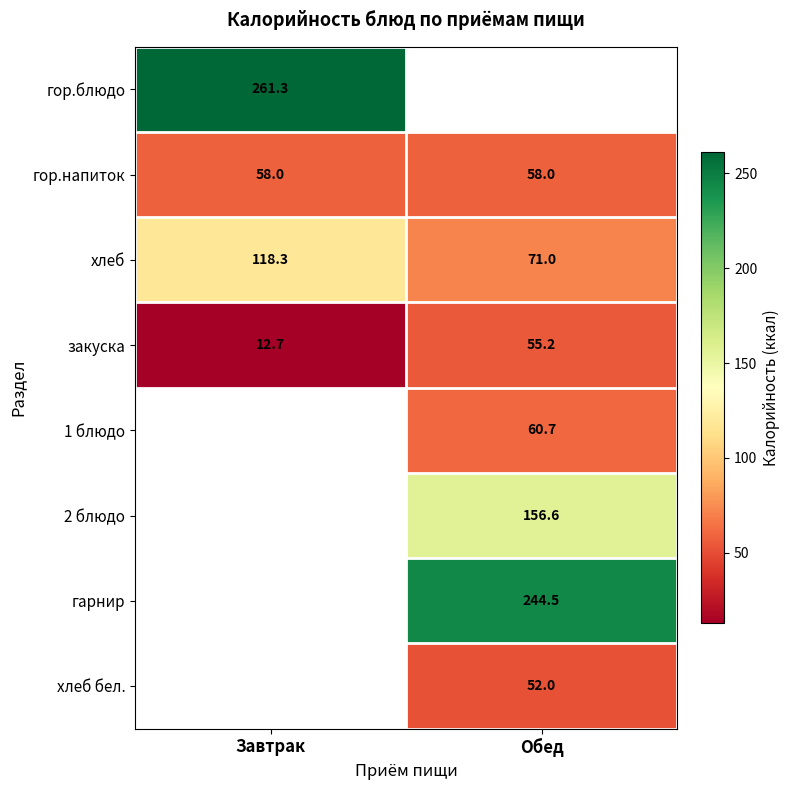

What is the sum of the хлеб values at Завтрак and Обед?

189.3